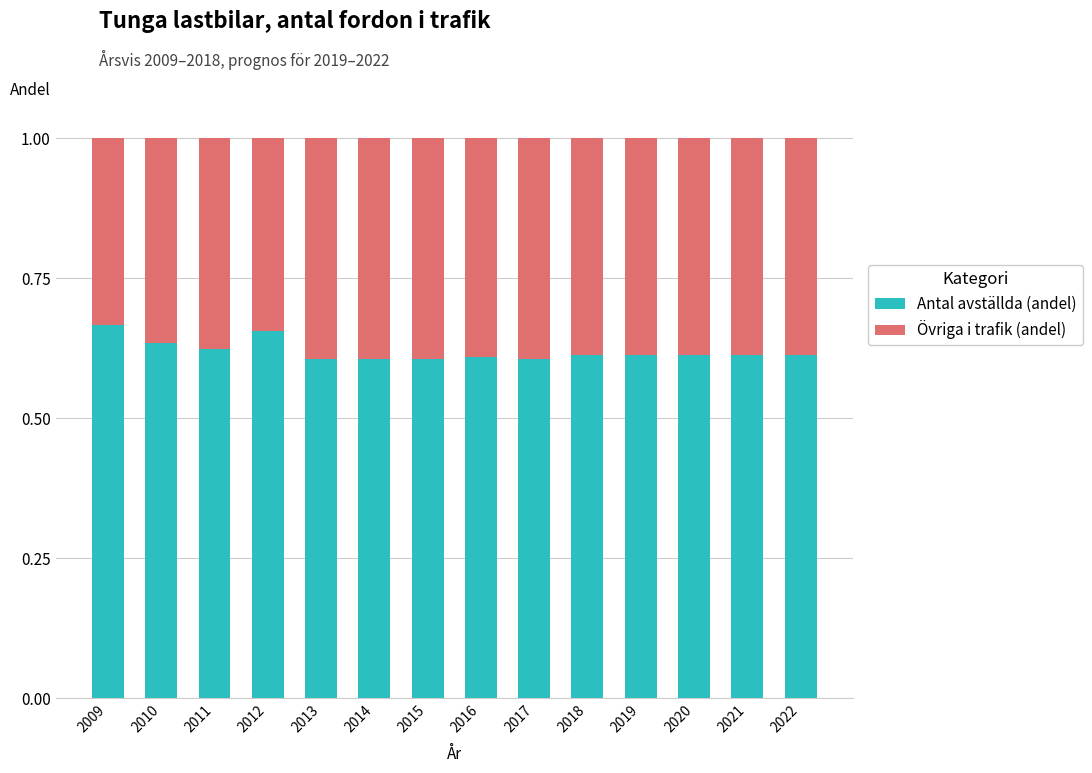

Count the number of categories in the chart.

14